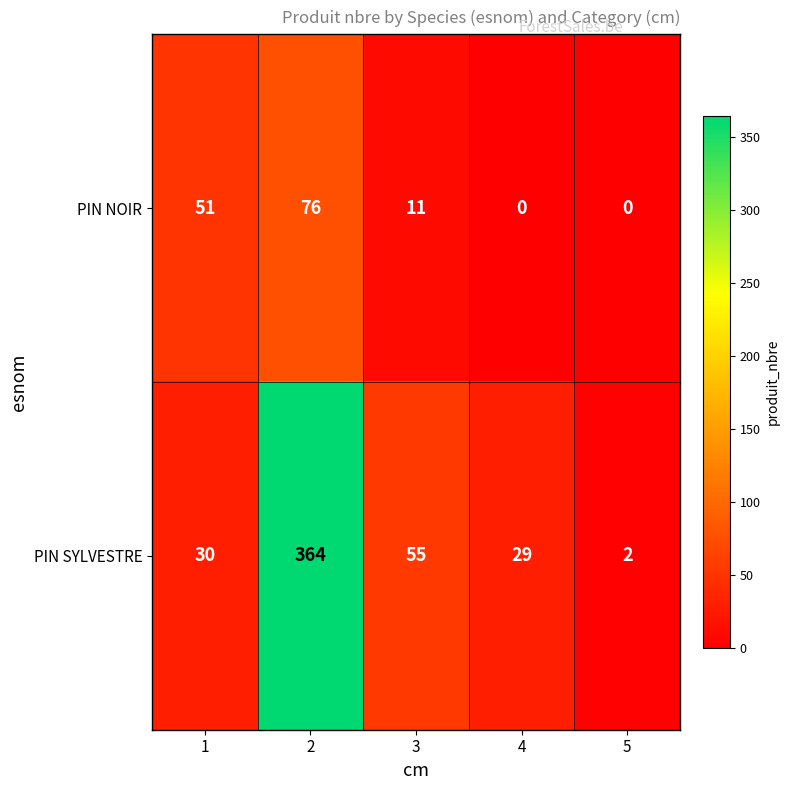

How many series are shown in this chart?

2